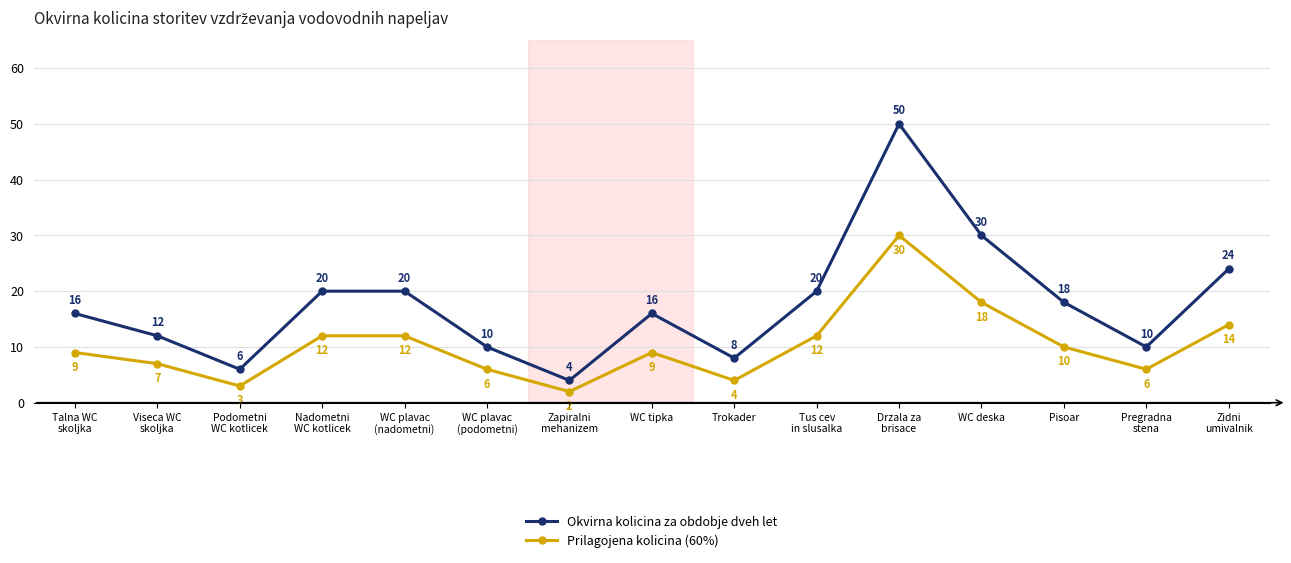

In Prilagojena kolicina (60%), how many points are lower than both neighbors (excluding endpoints)?

4